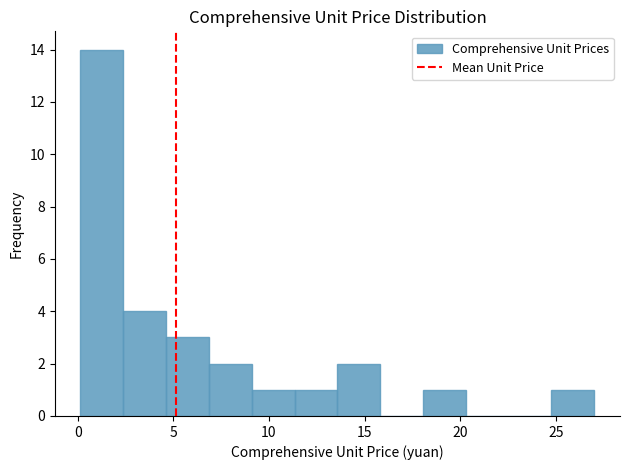

Which range on the x-axis has the tallest bar?

0.0 to 2.5